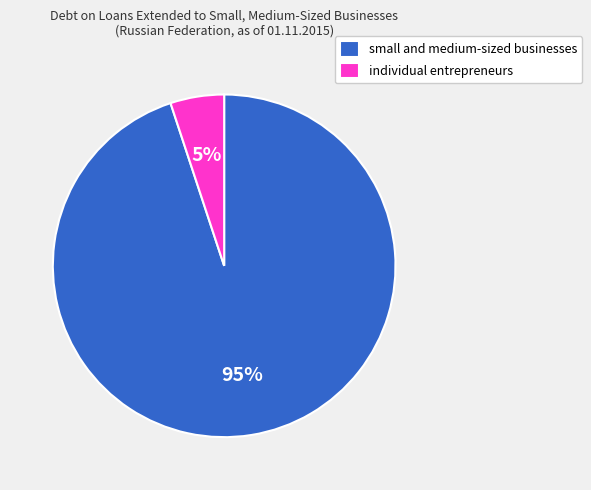

Is there any slice that represents more than half of the pie?

Yes